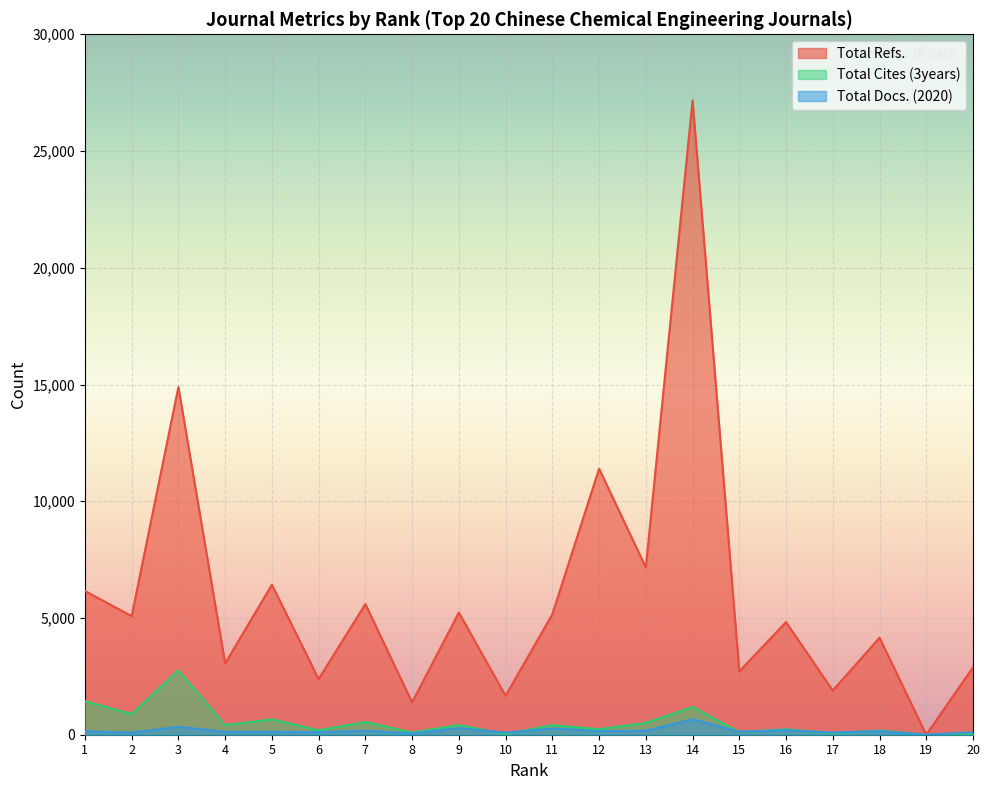

True or false: Total Cites (3years) and Total Refs. intersect in this chart.

False